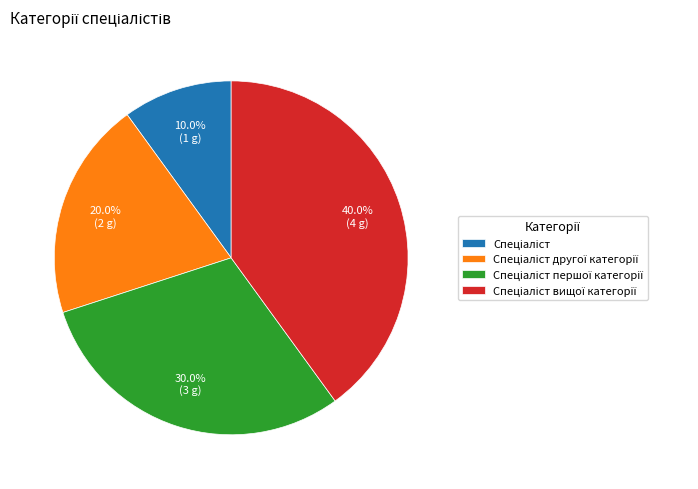

Count the number of slices in the pie.

4